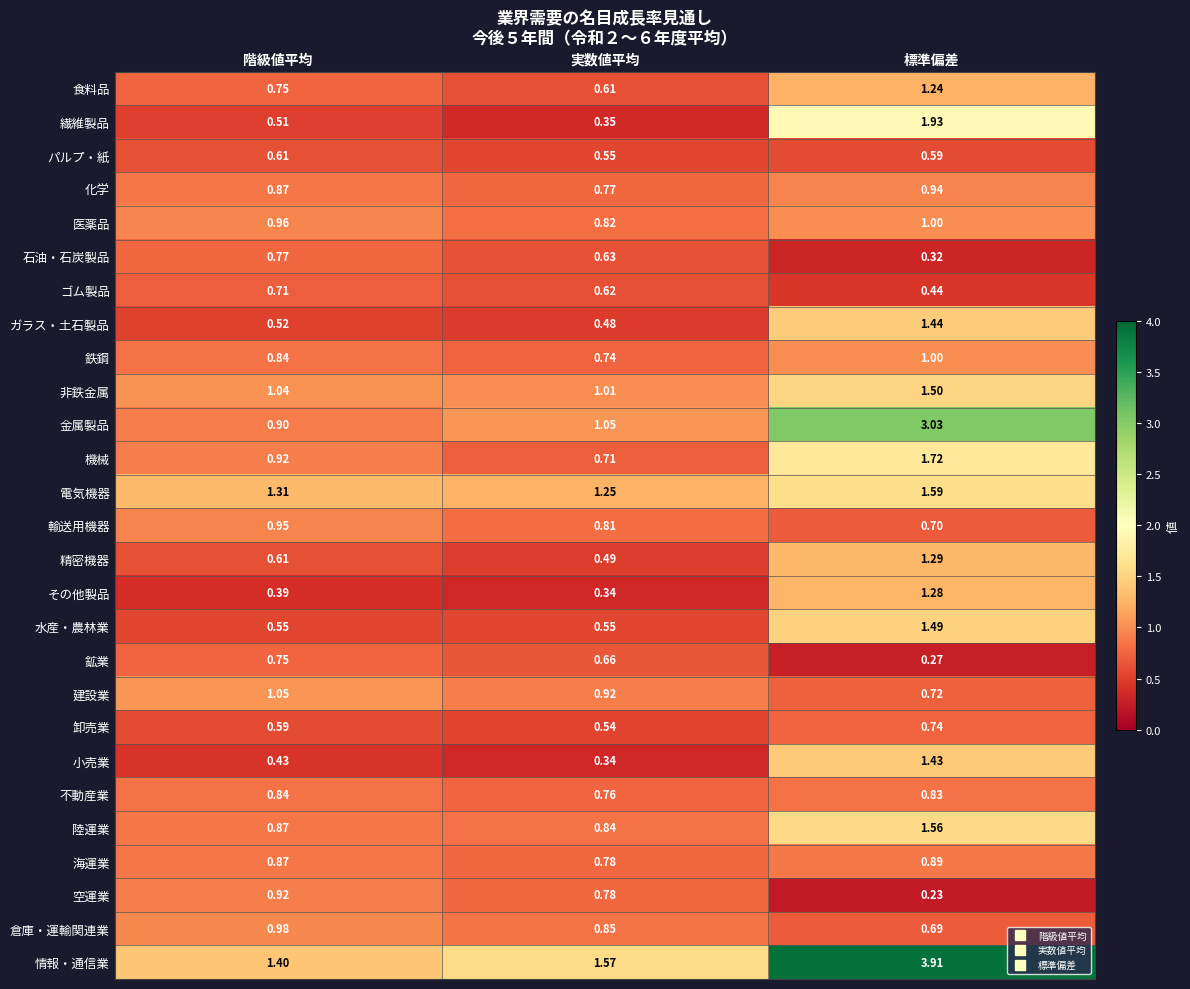

Which series changed the most between 実数値平均 and 標準偏差?

情報・通信業